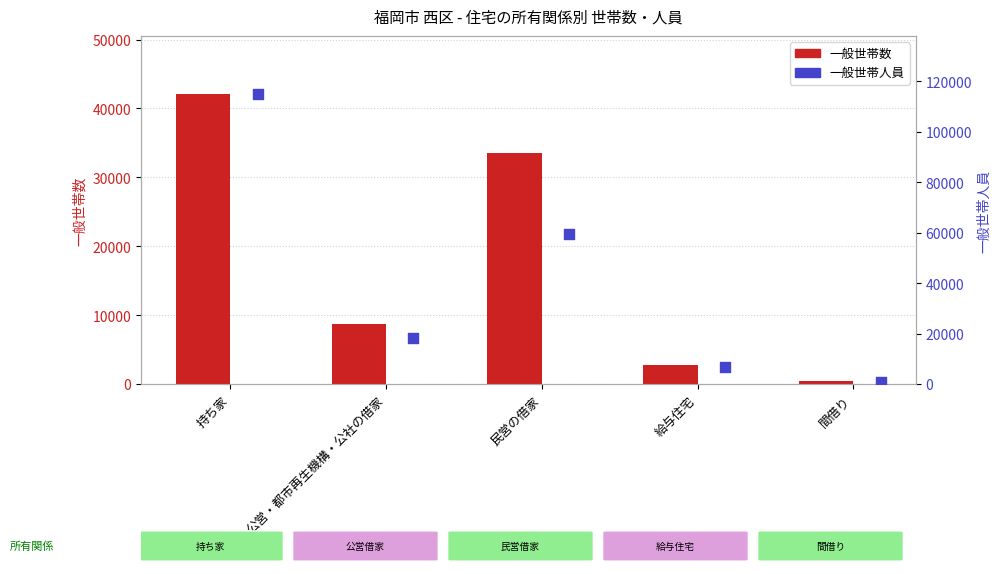

Which series has the largest total across all categories?

一般世帯人員